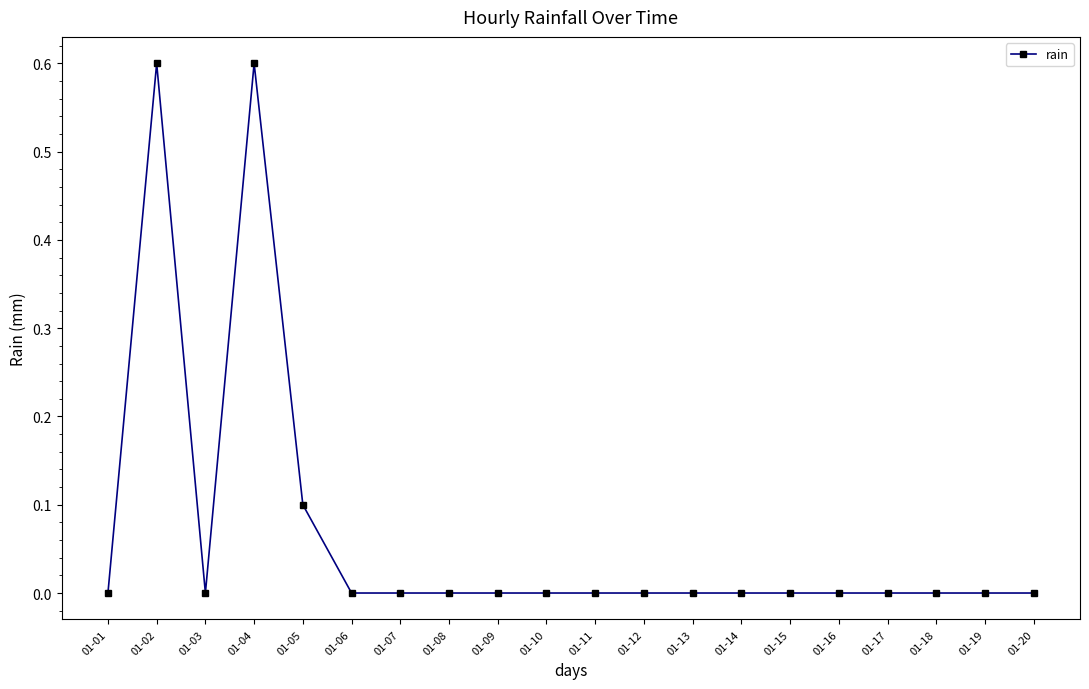

Is it true that the value at 01-02 is 0.6?

True